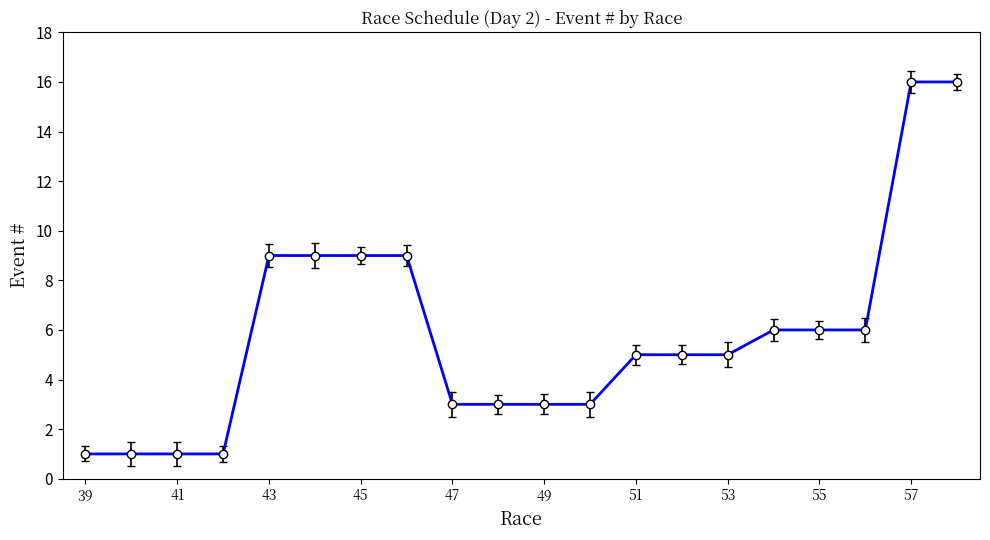

What is the difference between the maximum and minimum values?

15